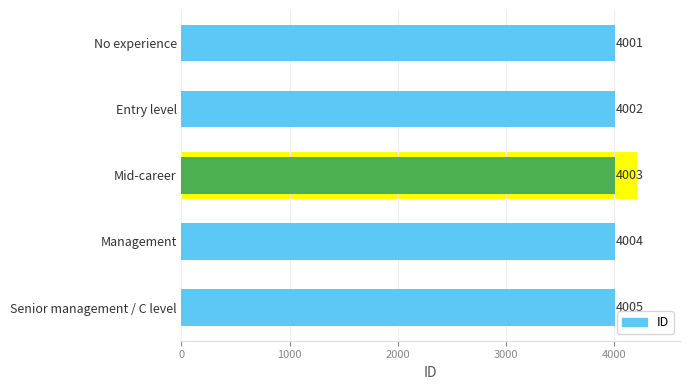

Is it true that the value at Management is 4004?

True